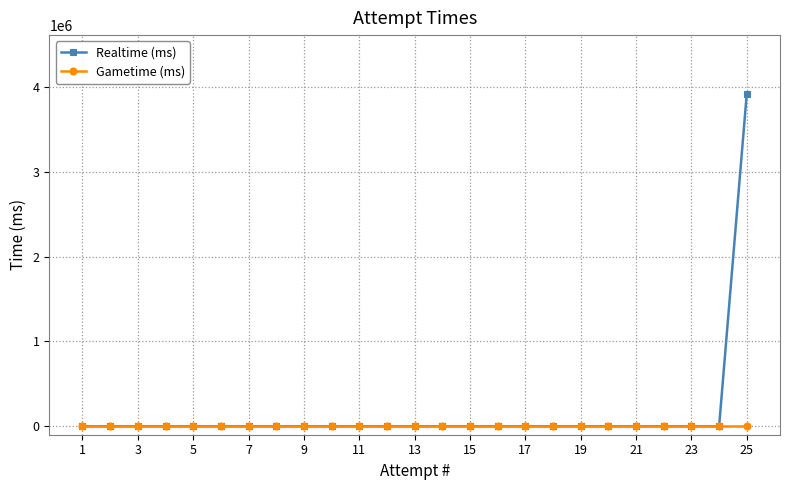

What is the maximum value shown in the chart?

3924918